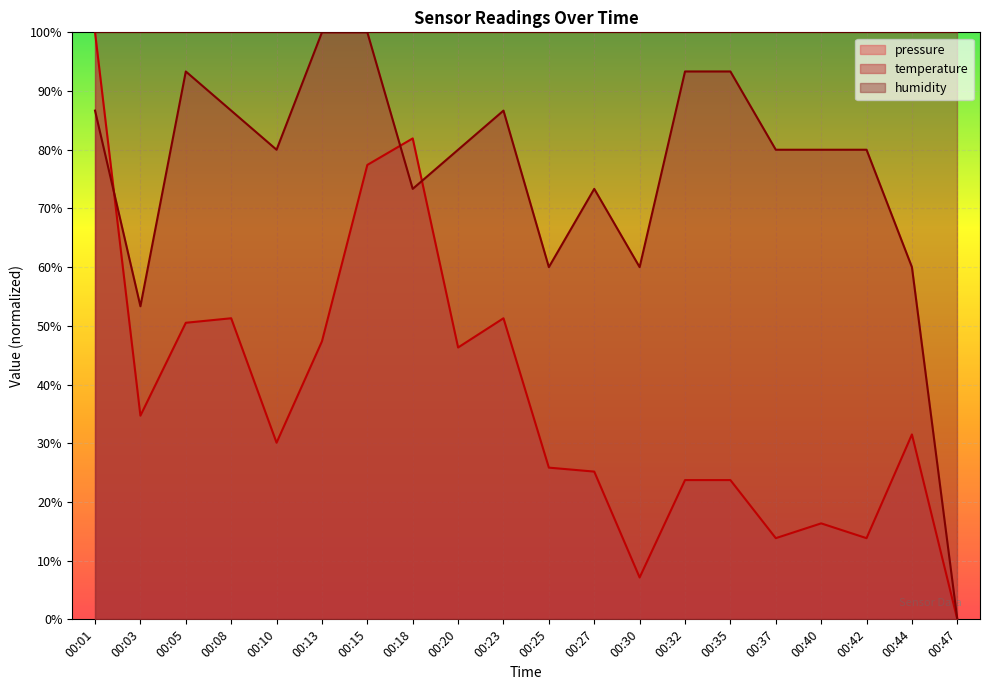

Rank the series at 00:27 from highest to lowest value.

humidity, temperature, pressure